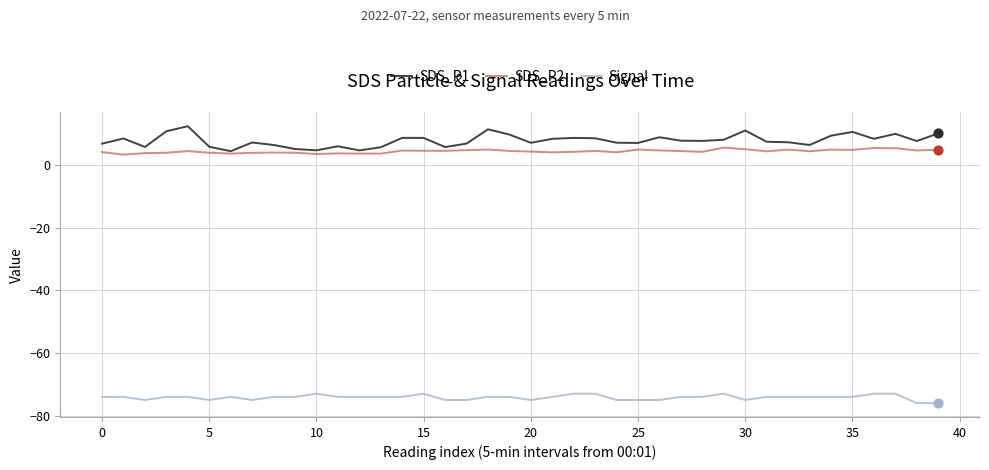

True or false: Signal and SDS_P1 cross at least once.

False